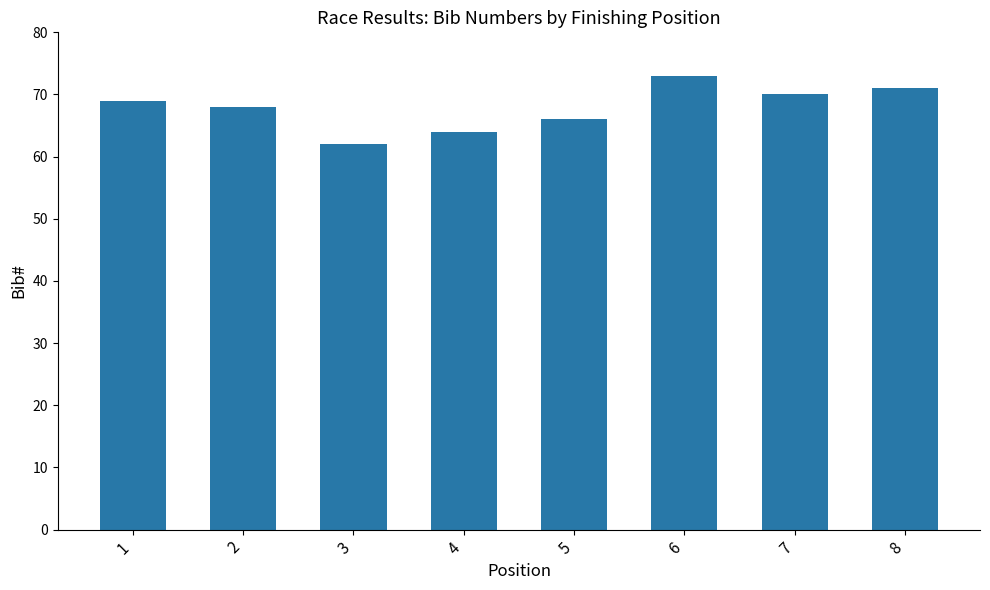

What is the value of the 6th bar from the left?

73